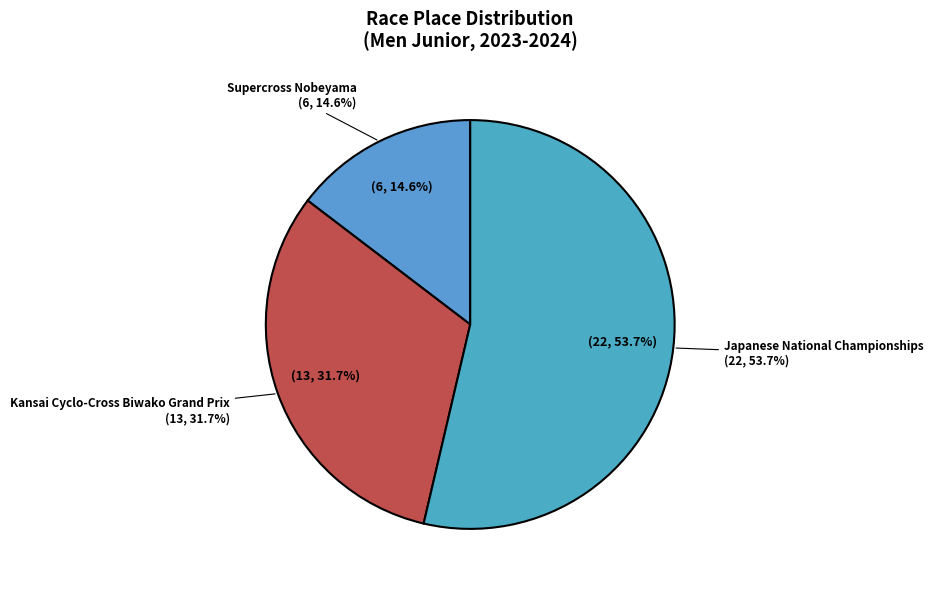

What is the change in value from Supercross Nobeyama to Kansai Cyclo-Cross Biwako Grand Prix?

+7